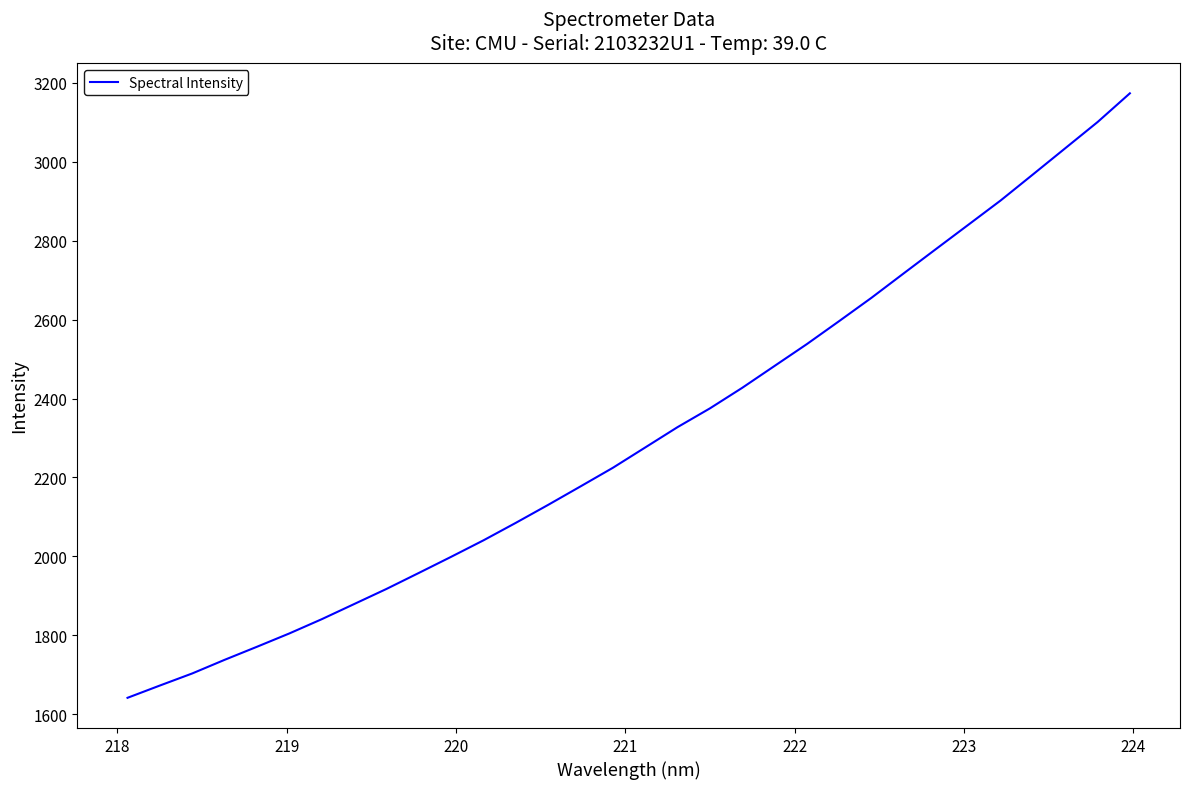

What is the difference between the maximum and minimum values?

1531.2